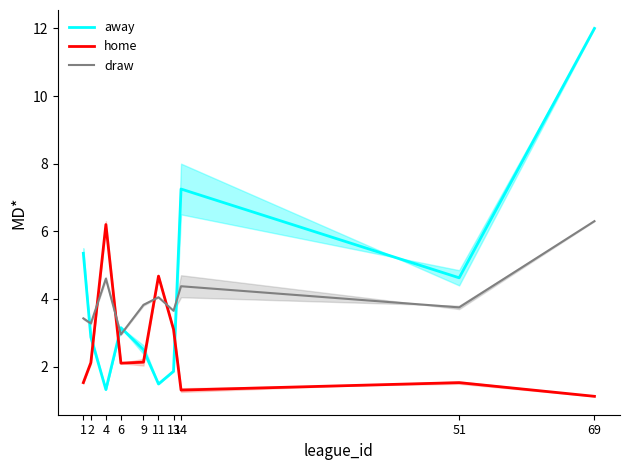

Which has a higher value, 4 or 51?

51